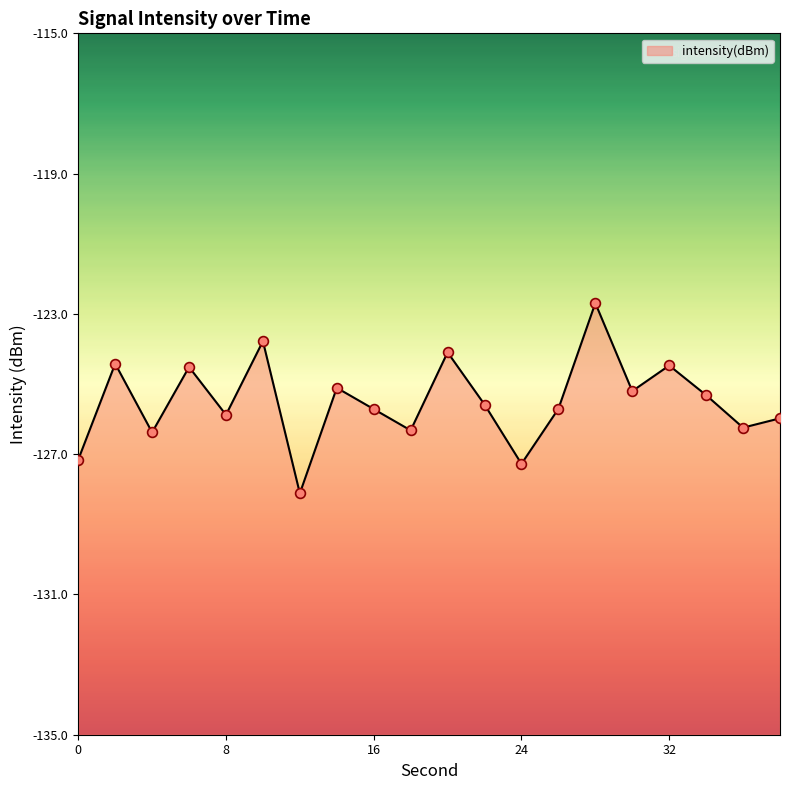

What is the change in value from 6 to 28?

+1.8